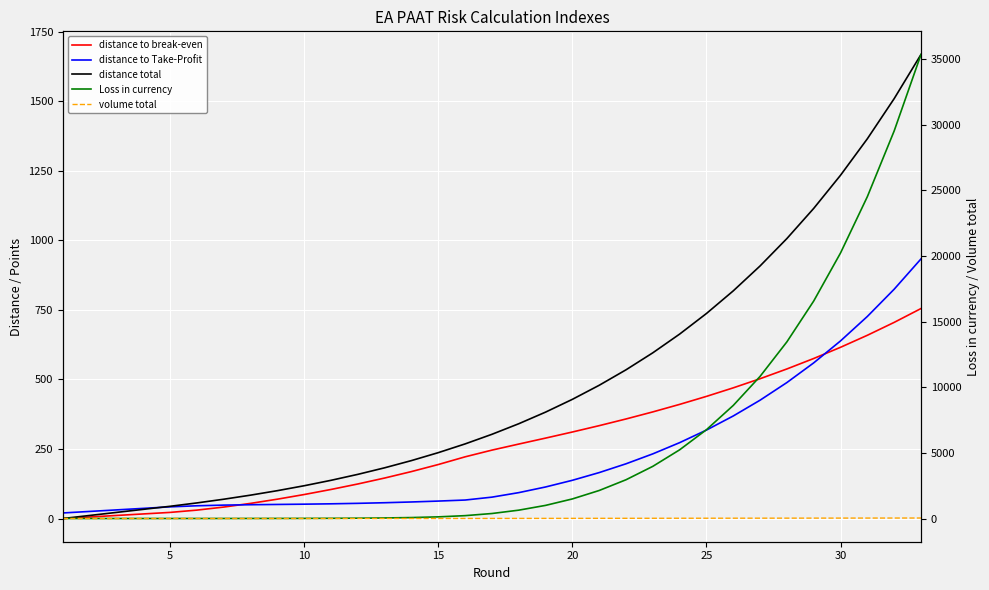

What are all the series names shown in the legend?

distance to break-even, distance to Take-Profit, distance total, Loss in currency, volume total